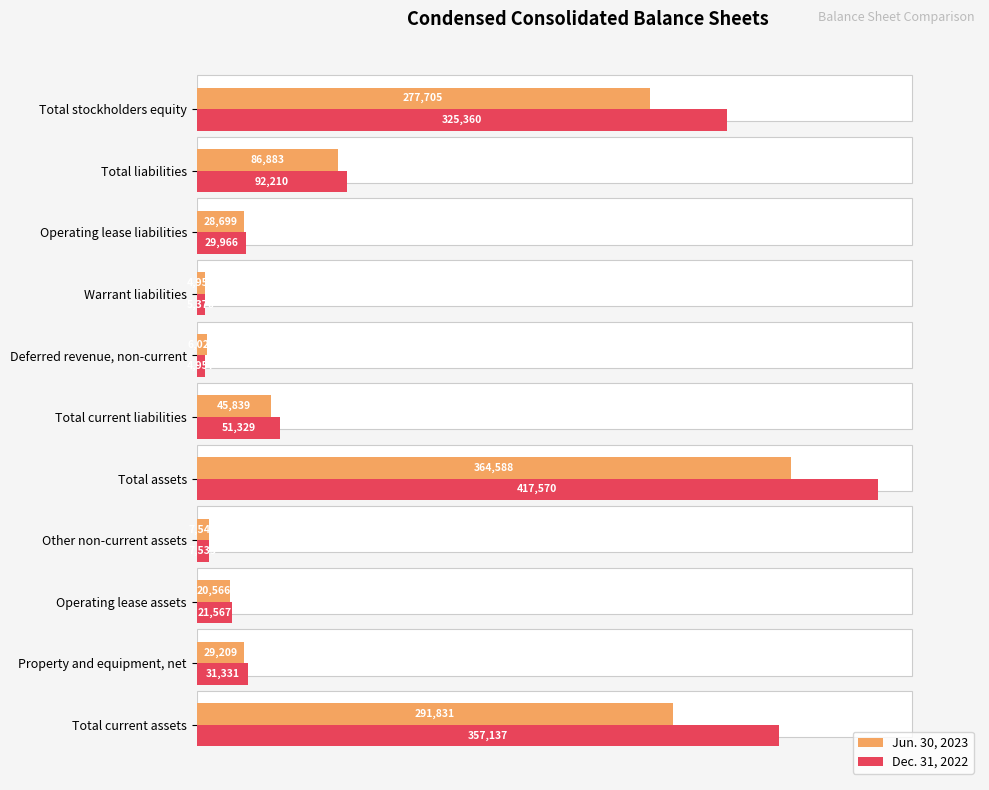

What is the sum of the Dec. 31, 2022 values at Total assets and Property and equipment, net?

448901